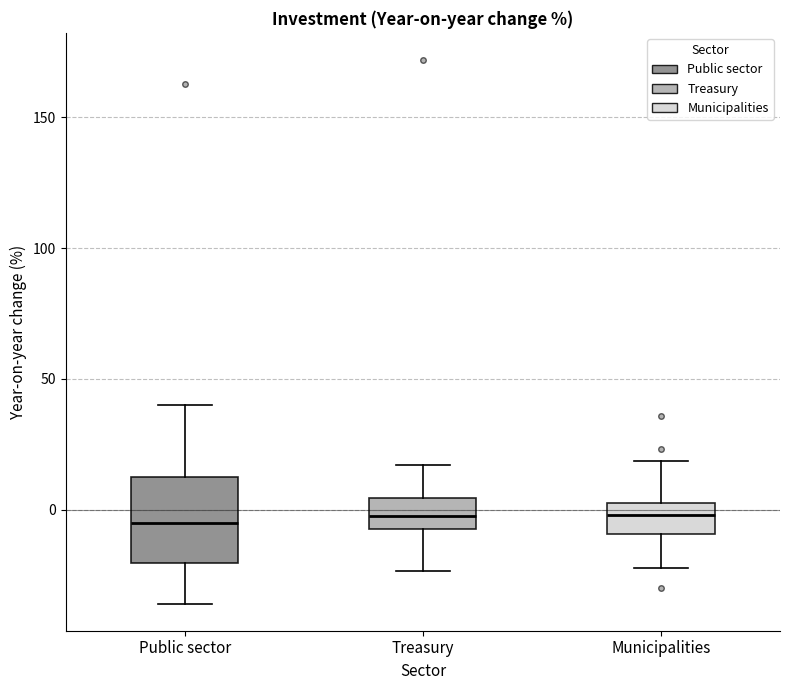

Reading left to right, transcribe this box plot: for each box, give where its median line is, the range the box spans, and where its two whiskers end, as read against the y-axis. The values are not printed on the chart, so give them approximately, as read against the axis.

Public sector: median -5, box -20 to 10, whiskers -35 to 40
Treasury: median 0, box -5 to 5, whiskers -25 to 15
Municipalities: median 0, box -10 to 5, whiskers -20 to 20